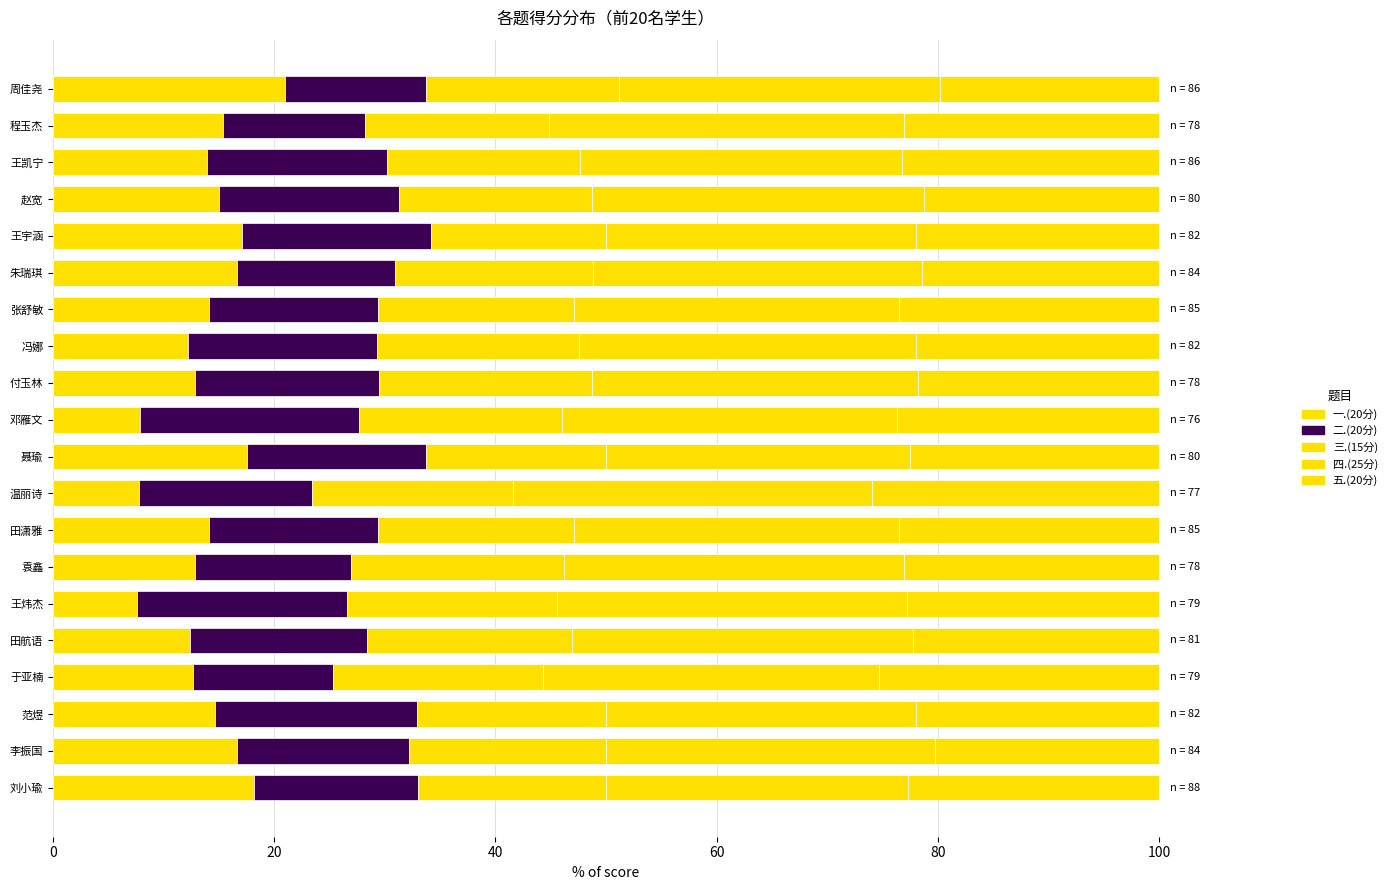

What is the sum of all 四.(25分) values?

595.8